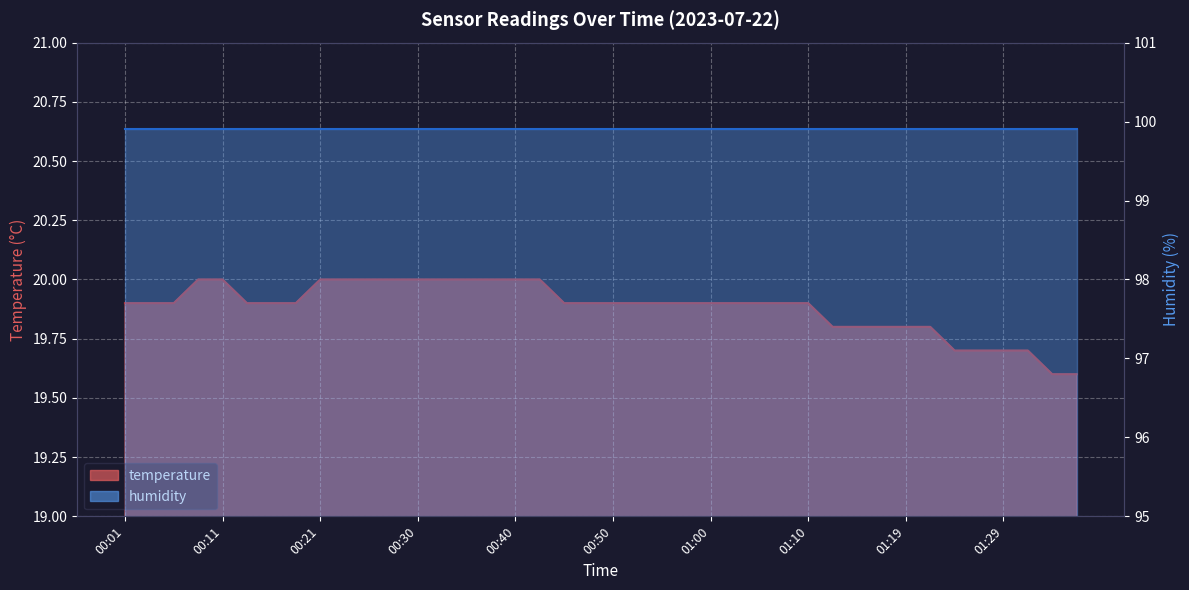

Which label corresponds to the smallest value in the chart?

01:34